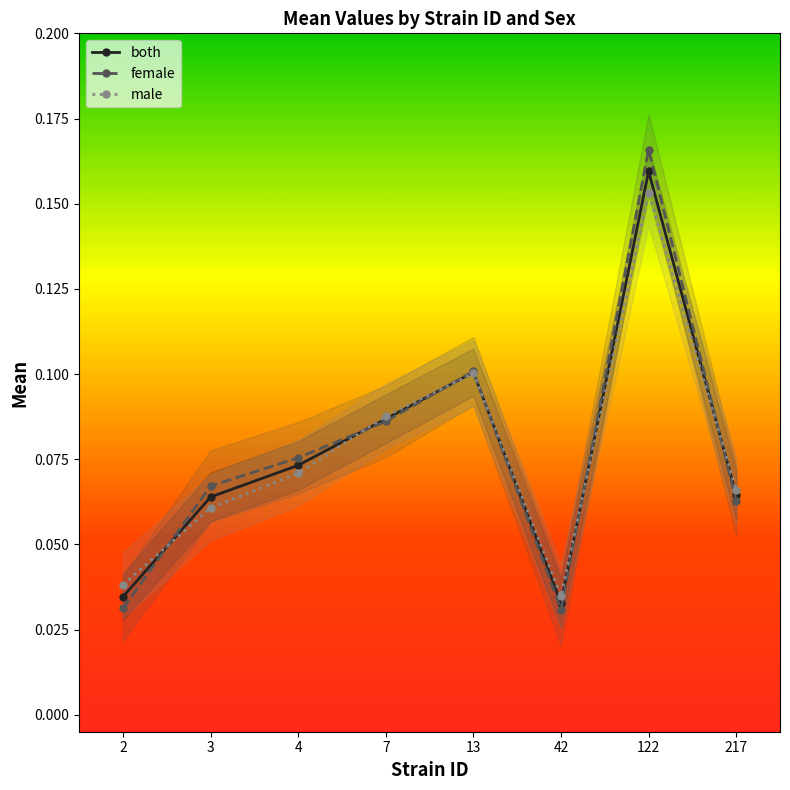

Where do both and male first cross each other?

2 and 3